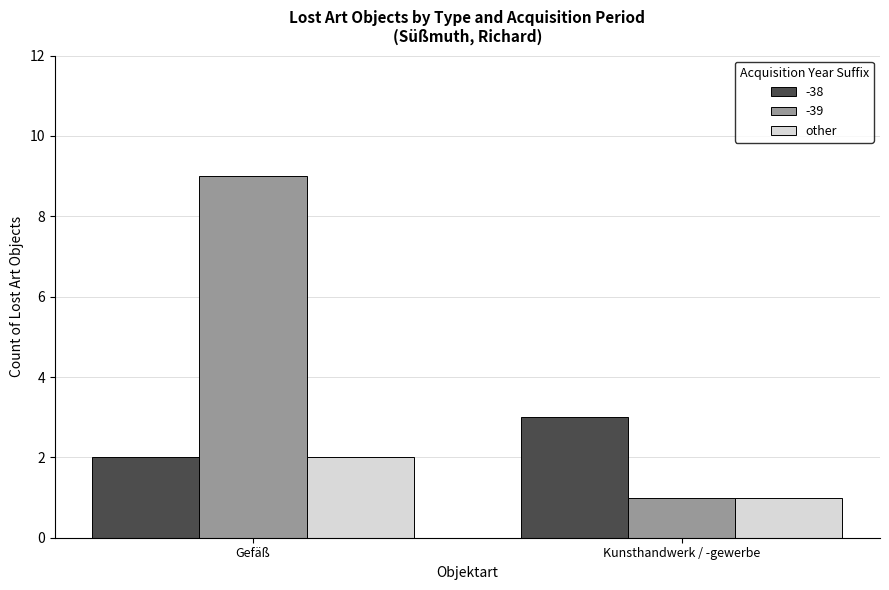

What is the sum of the -38 values at Kunsthandwerk / -gewerbe and Gefäß?

5